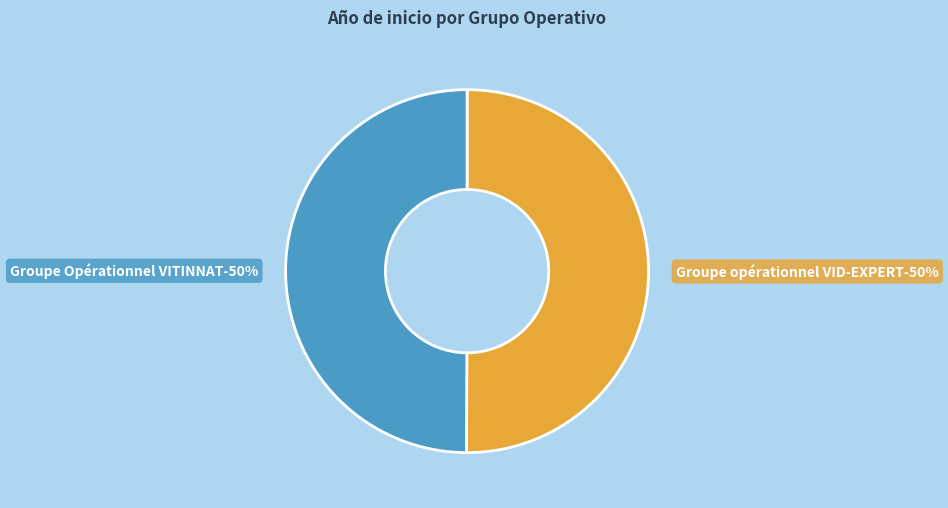

Which slice is the largest?

Groupe opérationnel VID-EXPERT